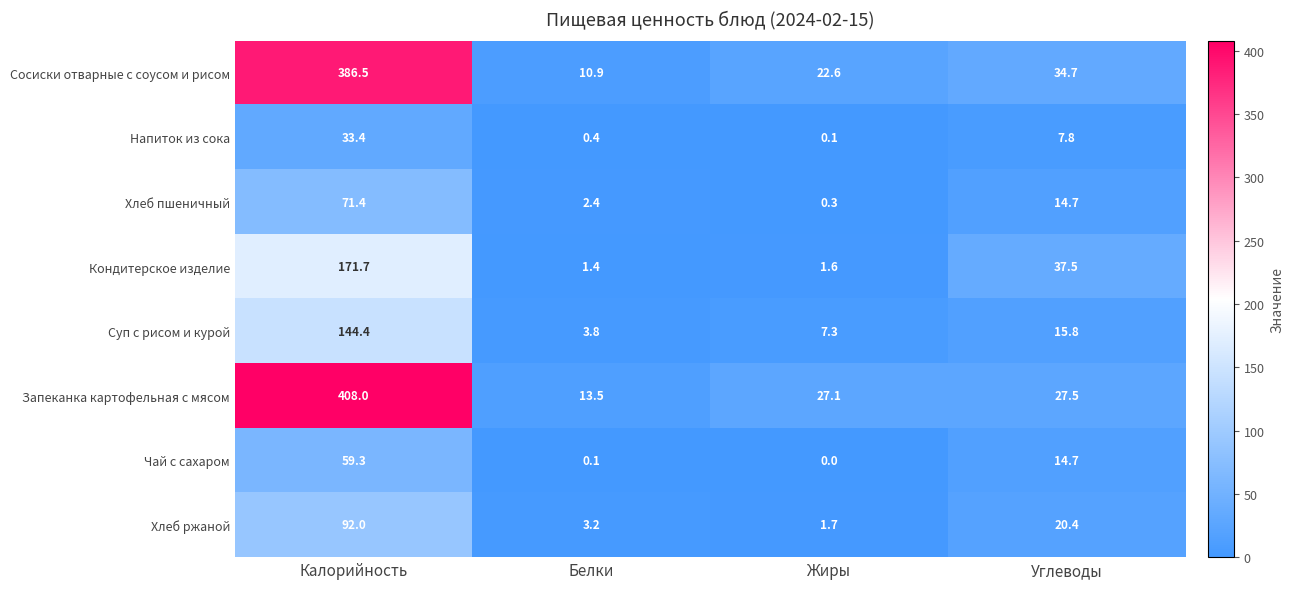

What is the total value across all series at Жиры?

60.7